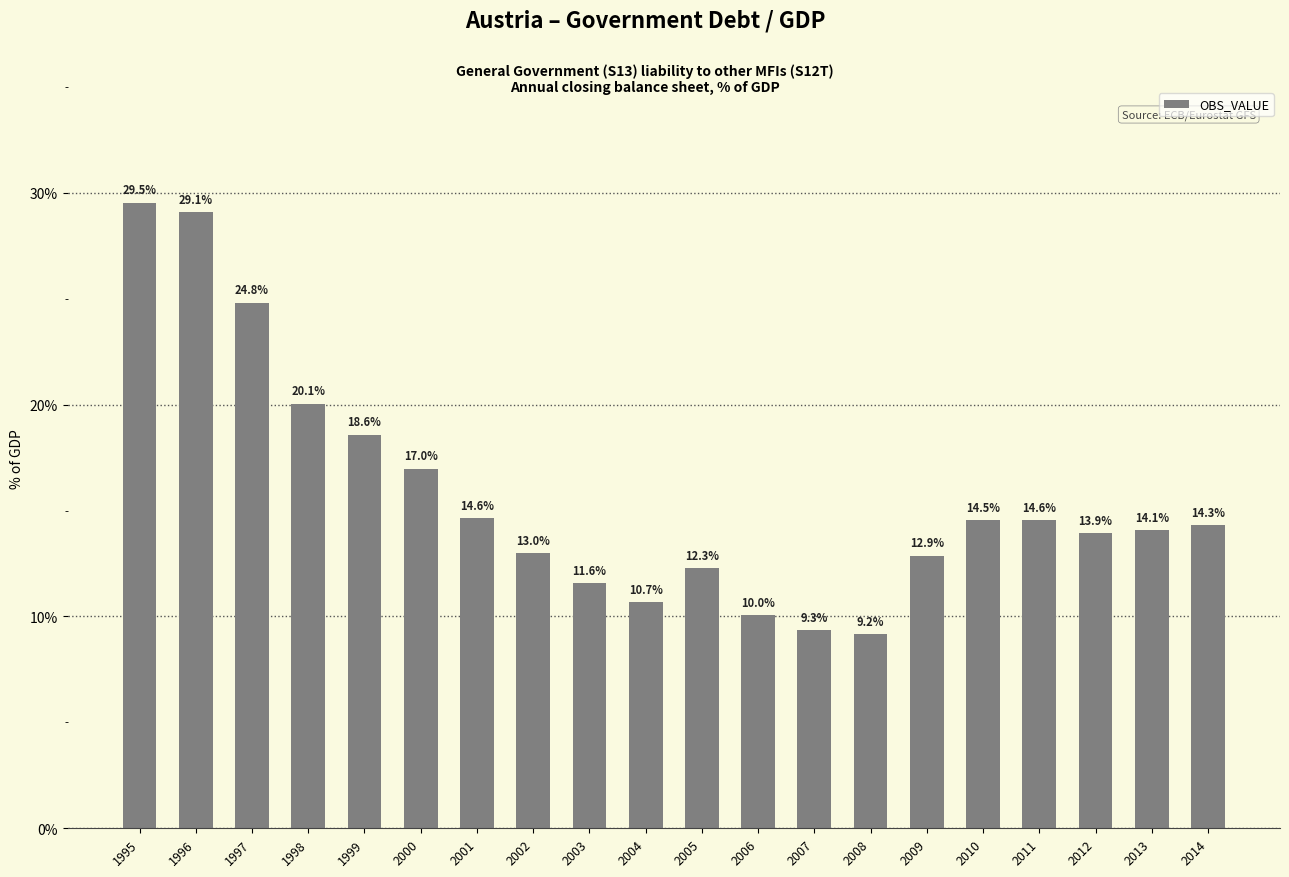

What is the greatest value displayed?

29.5